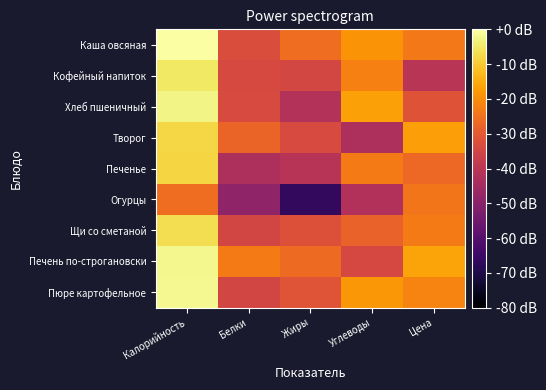

At Цена, list the series in order from largest to smallest.

Печень по-строгановски, Творог, Пюре картофельное, Щи со сметаной, Каша овсяная, Огурцы, Печенье, Хлеб пшеничный, Кофейный напиток